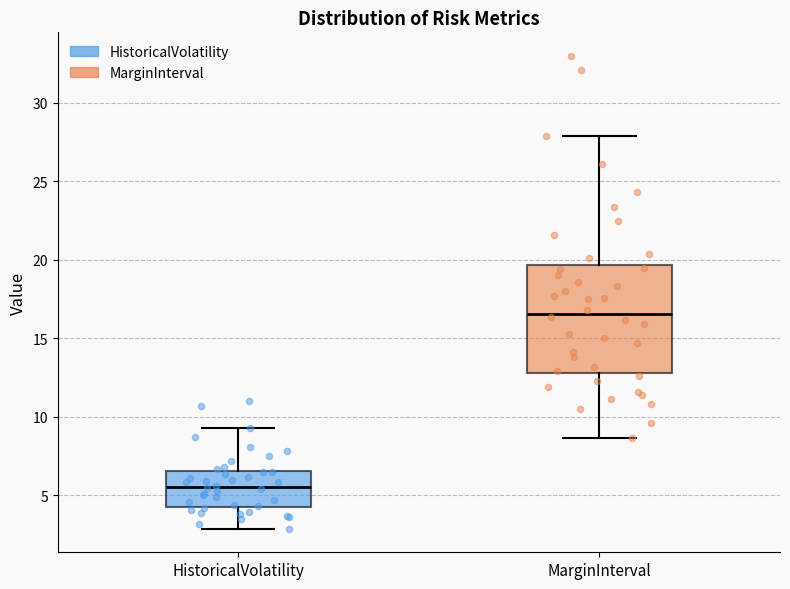

Where is the lower edge of the box for HistoricalVolatility on the y-axis? The values are not printed on the chart, so give them approximately, as read against the axis.

4.5